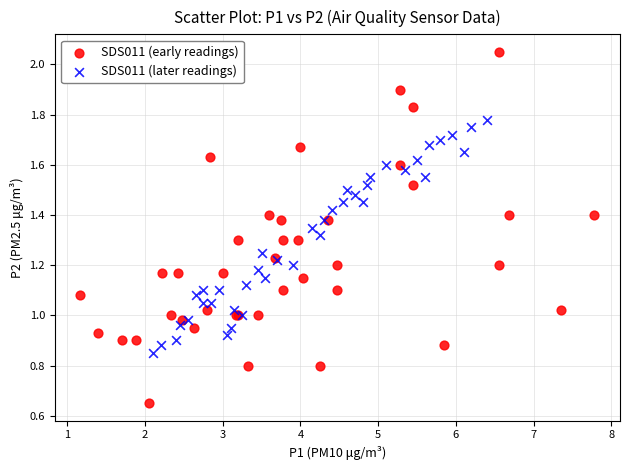

Which series has the largest Y range (max minus min)?

SDS011 (early readings)